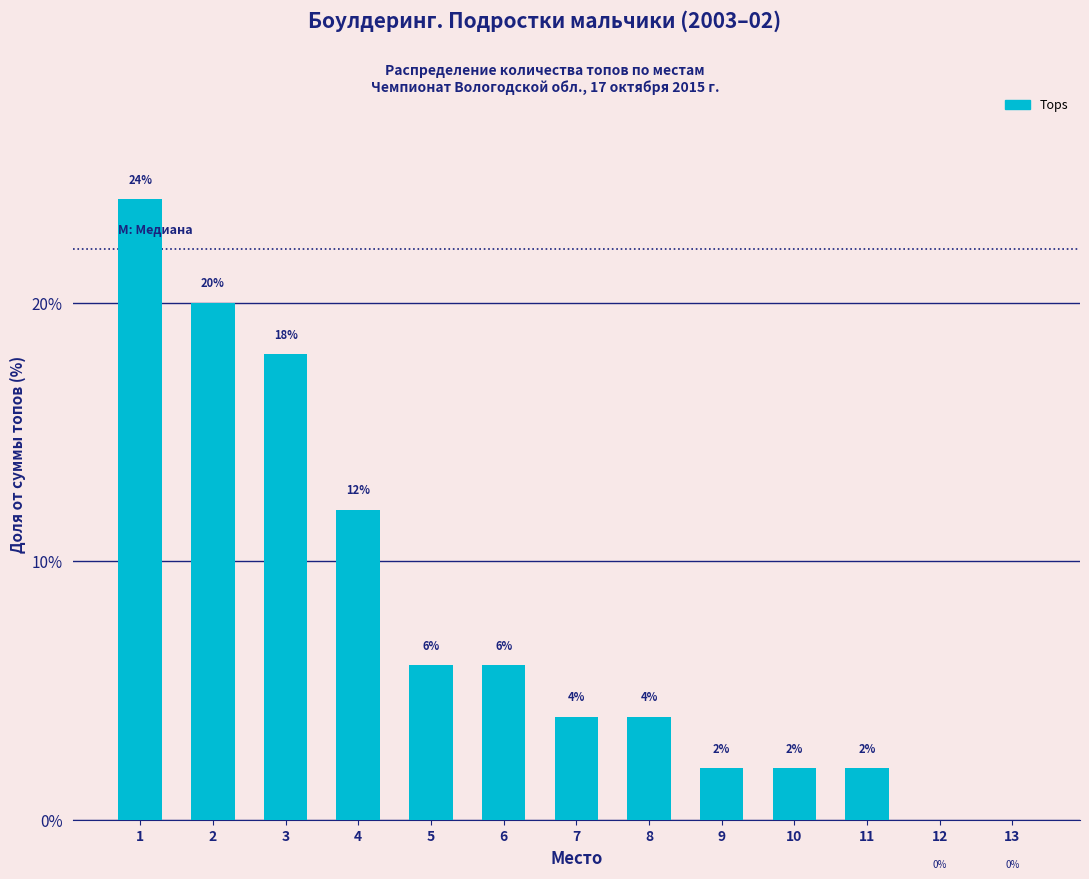

Reading right to left, transcribe all the data shown in this chart.

13=0	12=0	11=2	10=2	9=2	8=4	7=4	6=6	5=6	4=12	3=18	2=20	1=24